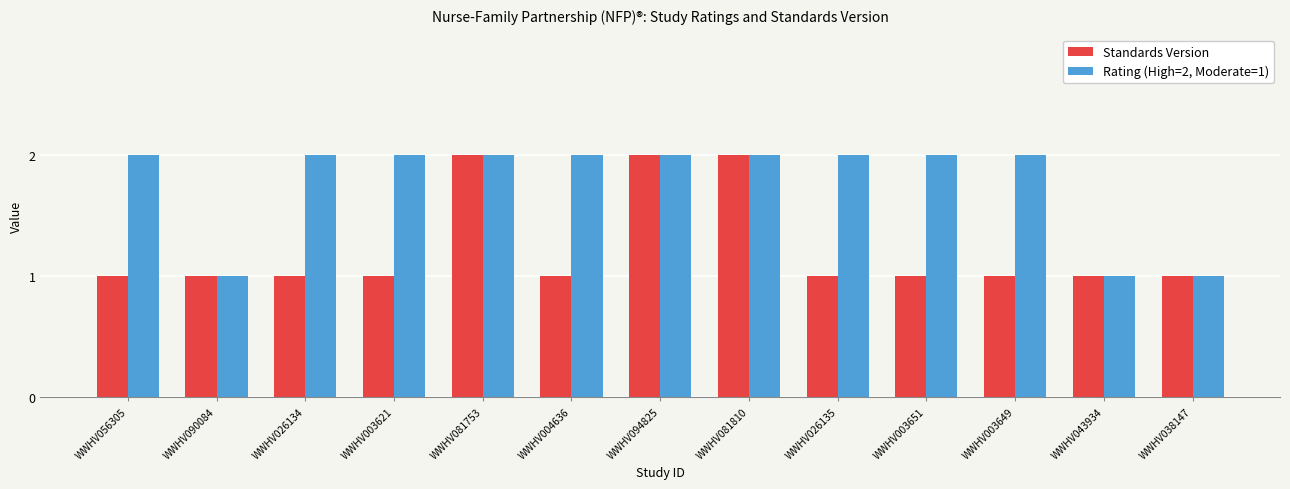

What is the minimum value for Rating (High=2, Moderate=1)?

1